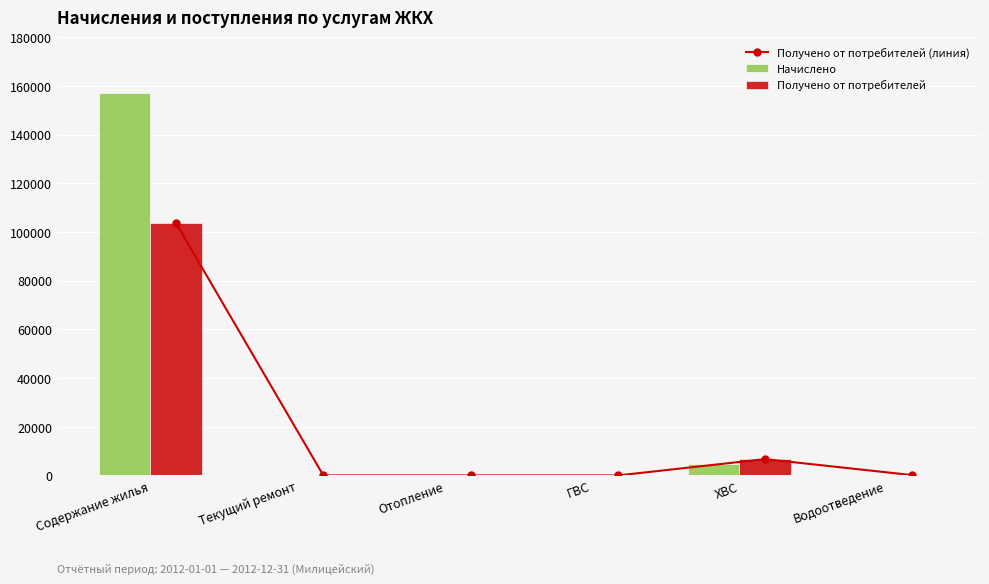

How many data points in Получено от потребителей are above 139?

3